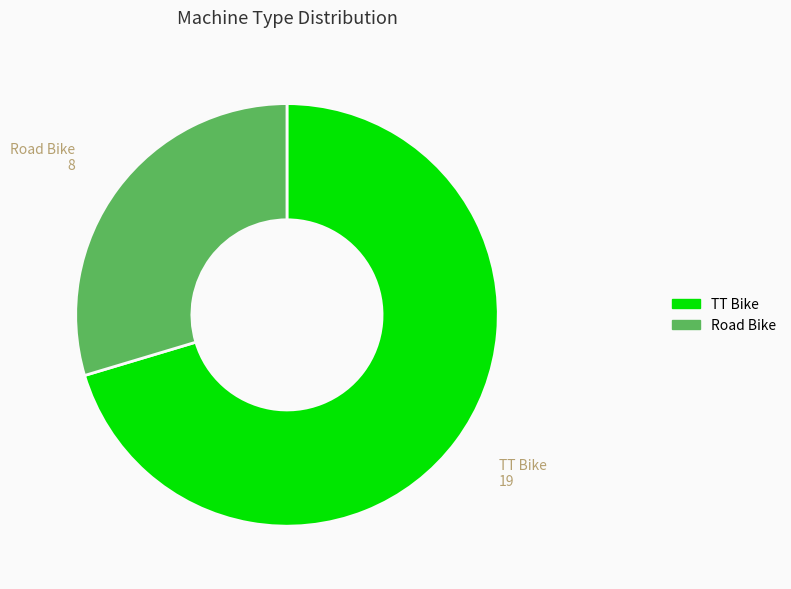

Rank the categories by value from lowest to highest.

Road Bike, TT Bike